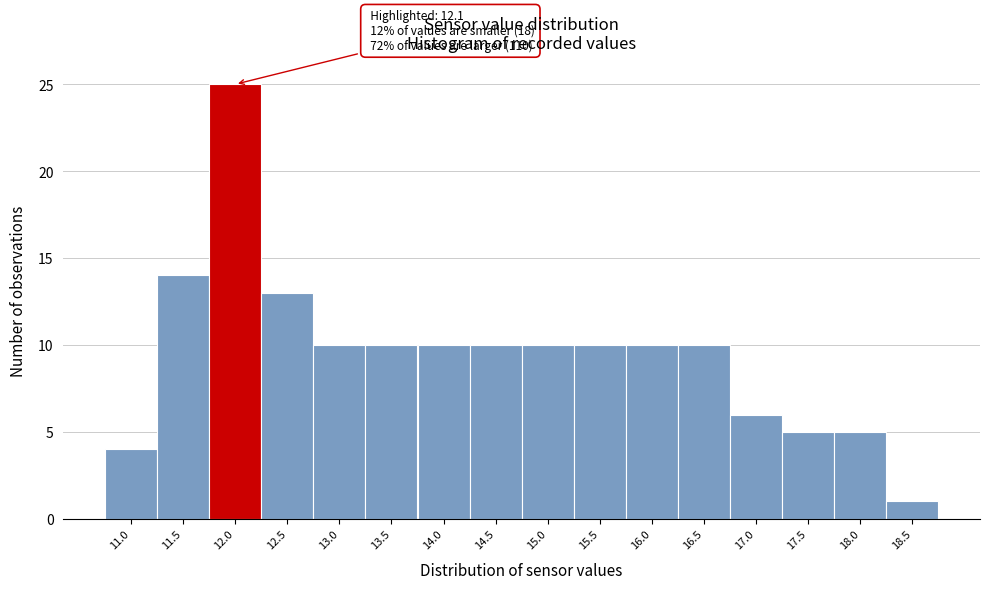

Reading left to right, what are all the values shown in this chart?

11.0=4	11.5=14	12.0=25	12.5=13	13.0=10	13.5=10	14.0=10	14.5=10	15.0=10	15.5=10	16.0=10	16.5=10	17.0=6	17.5=5	18.0=5	18.5=1